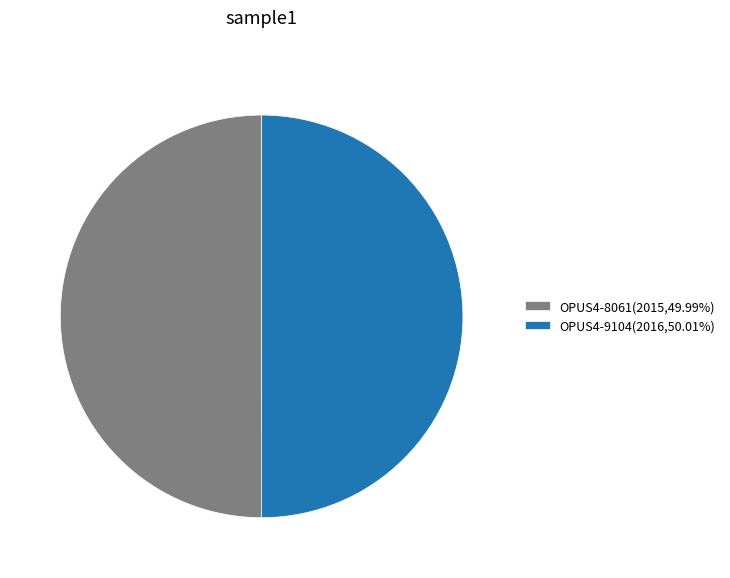

True or false: OPUS4-8061 accounts for 42% of the total.

False